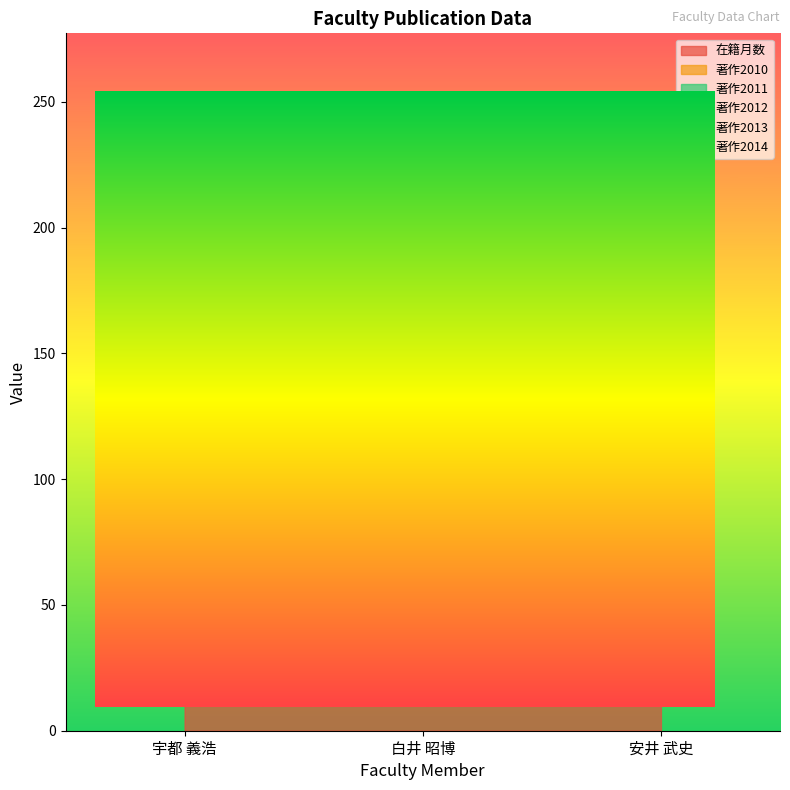

The 在籍月数 series shows 216 at 白井 昭博. True or false?

True